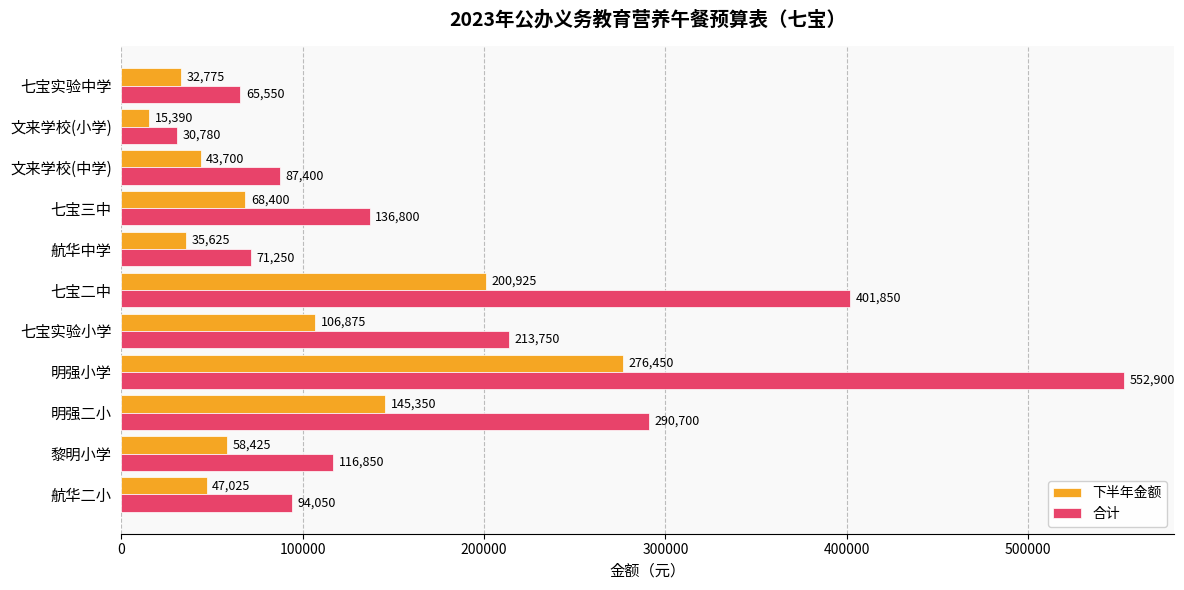

What are all the series names shown in the legend?

下半年金额, 合计